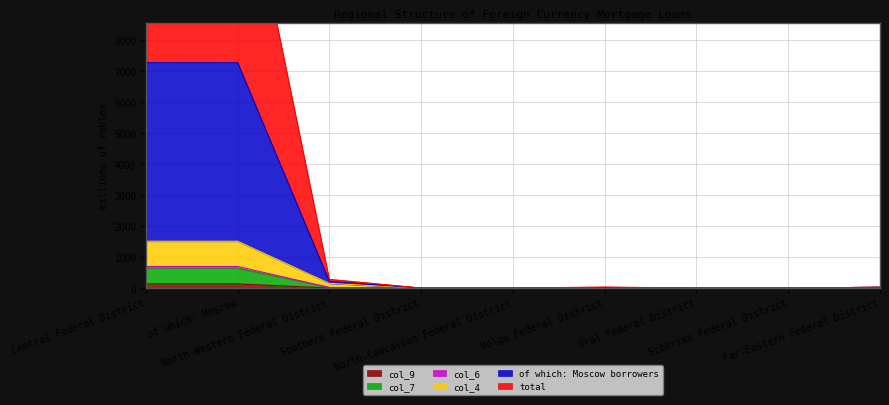

Does the chart display data point markers on the line(s)?

No